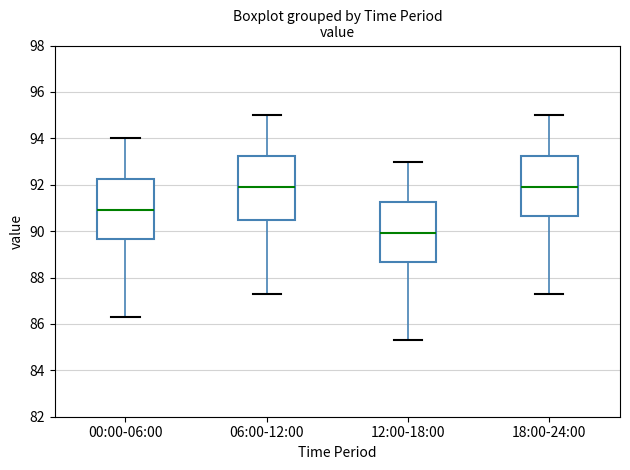

Where does the upper whisker of the box for 06:00-12:00 end on the y-axis? The values are not printed on the chart, so give them approximately, as read against the axis.

95.0